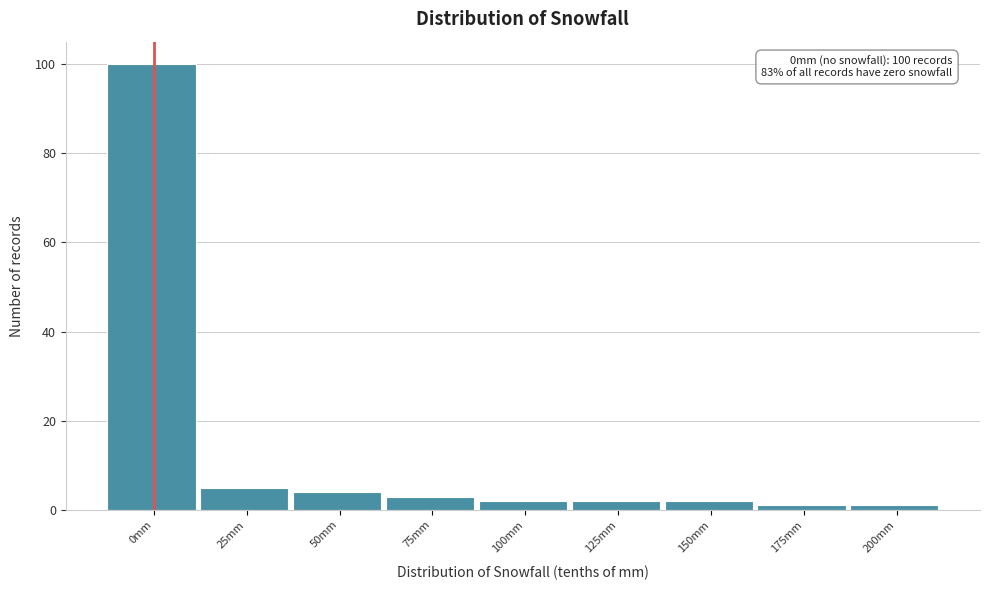

Reading left to right, extract all data points from this chart.

0mm=100	25mm=5	50mm=4	75mm=3	100mm=2	125mm=2	150mm=2	175mm=1	200mm=1